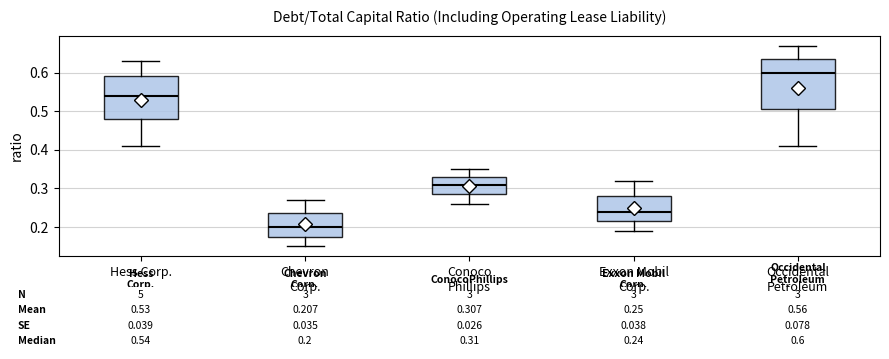

Which box is the tallest, from its lower edge to its upper edge?

Occidental Petroleum